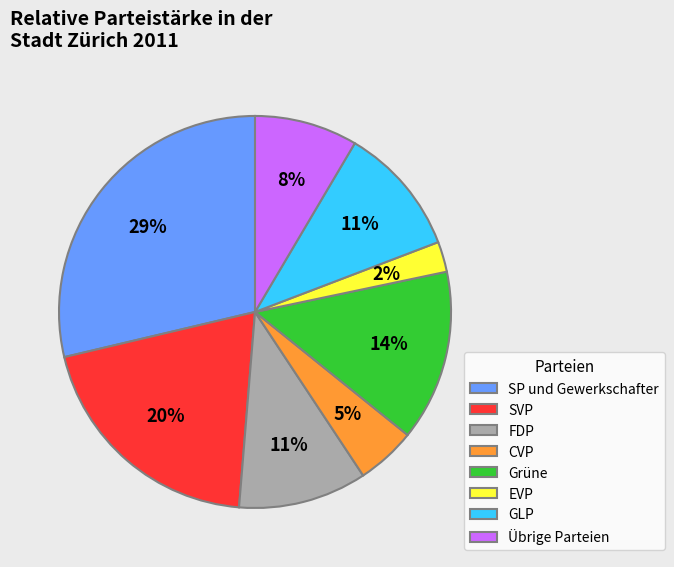

Count the number of slices in the pie.

8